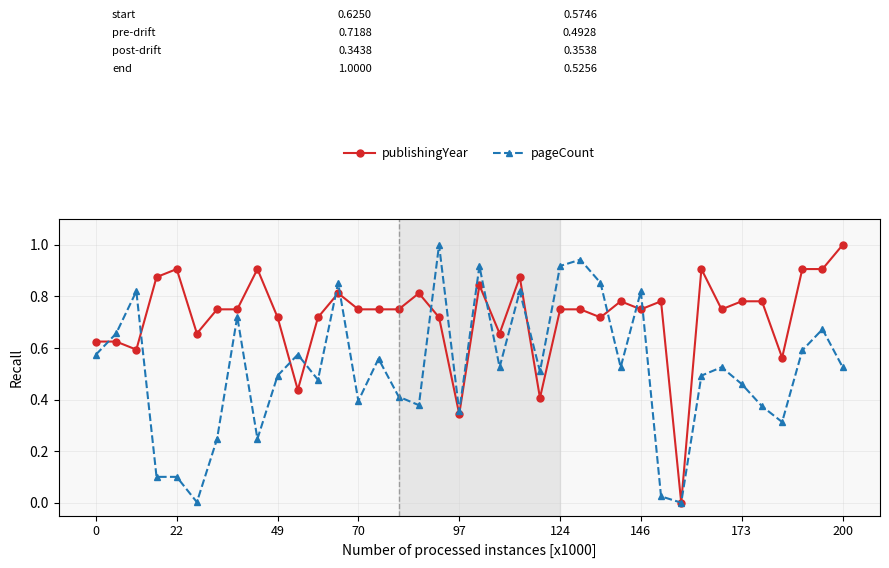

List the series in order of their overall mean, lowest first.

pageCount, publishingYear